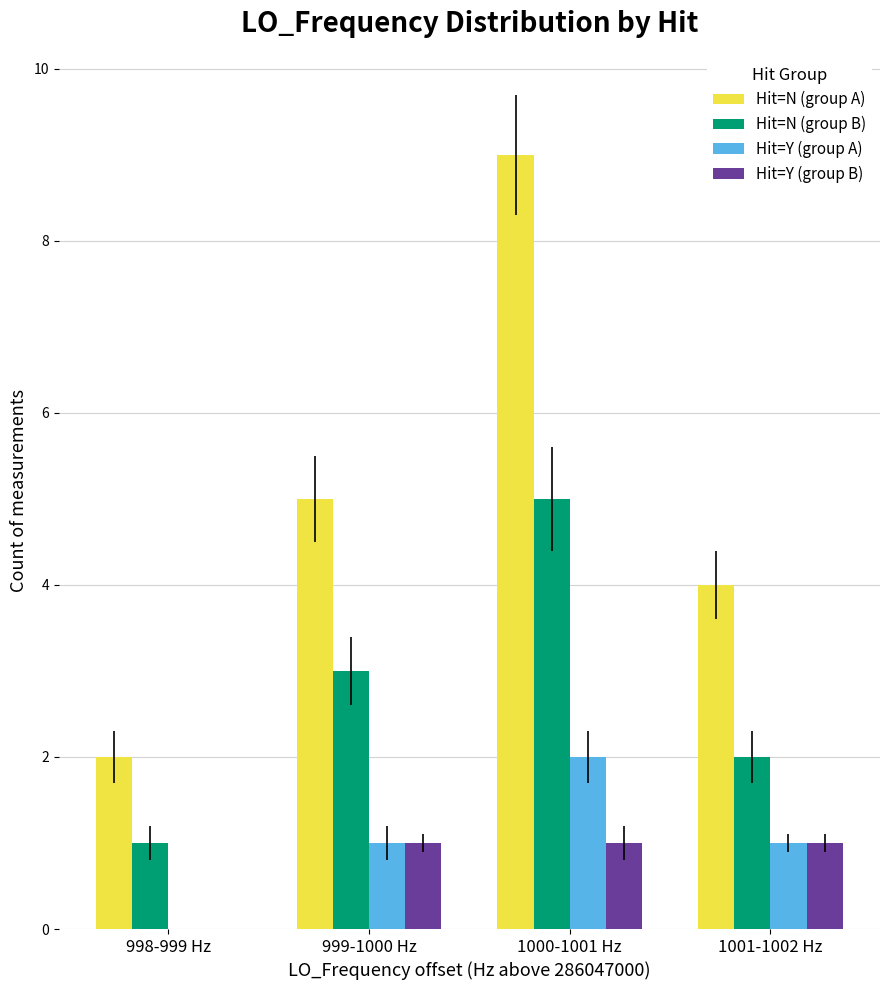

At which label does Hit=N (group A) reach its peak?

1000-1001 Hz